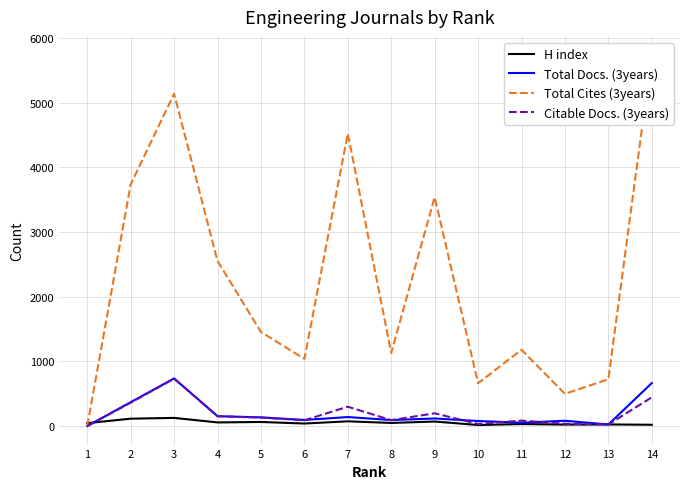

What is the sum of the Total Docs. (3years) values at 5 and 8?

227